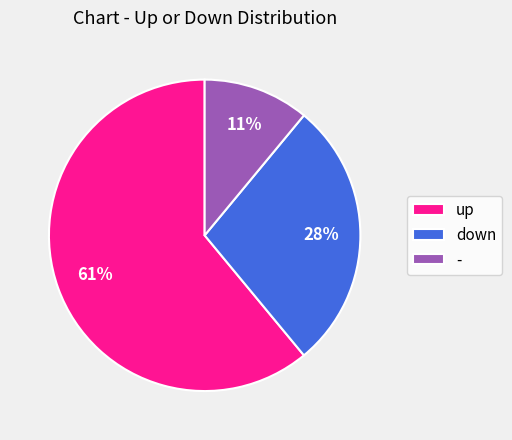

Combined, do down and up account for over 50%?

Yes